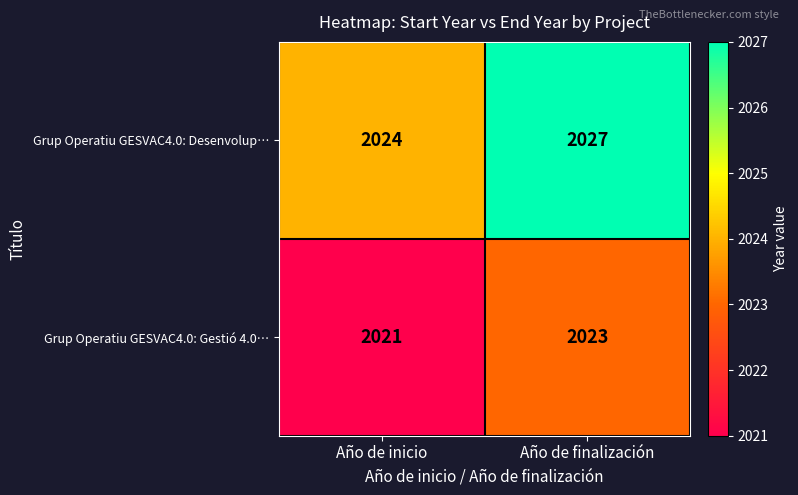

Which series has the widest spread of values?

Grup Operatiu GESVAC4.0: Desenvolup…